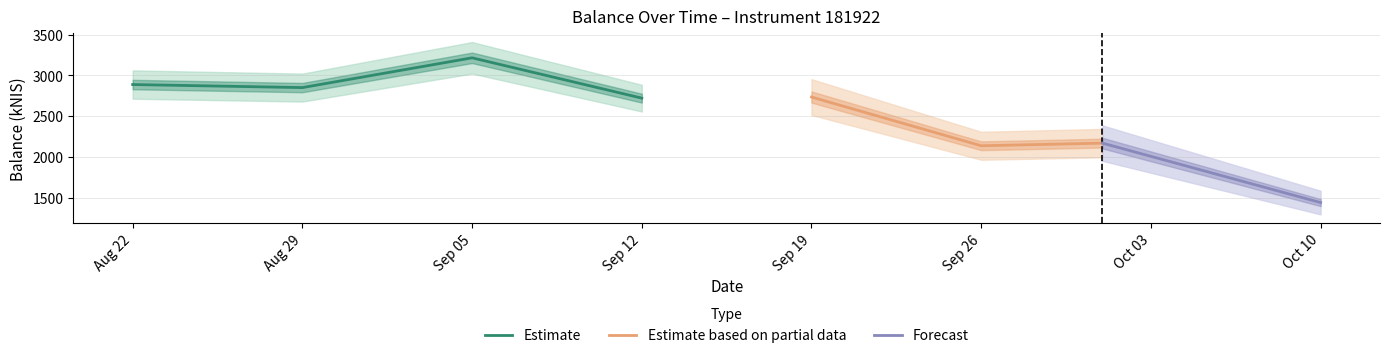

What is the difference between the maximum and minimum values?

1771.8